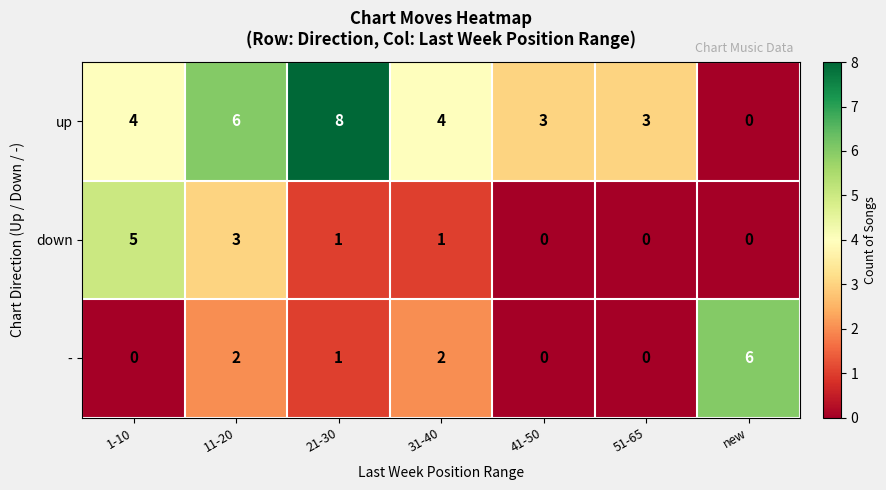

Count the - values in the range 0 to 2.

6